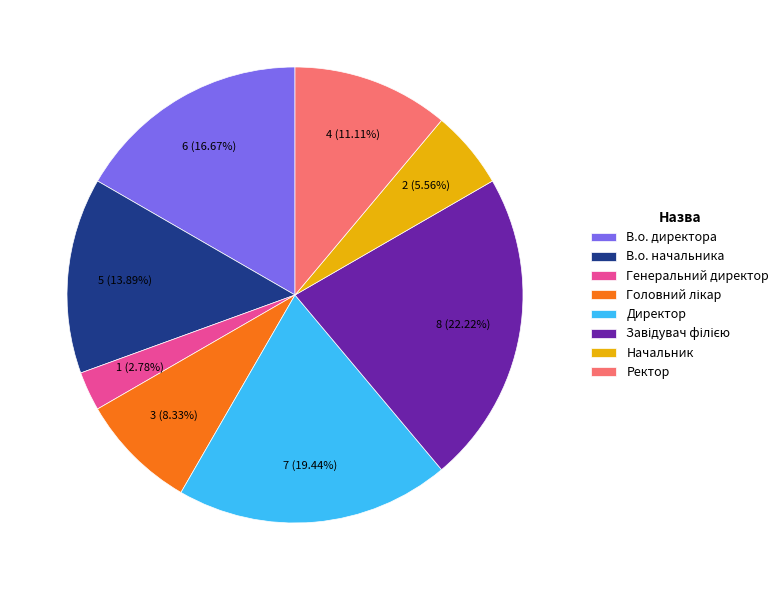

Do В.о. начальника and Генеральний директор together represent more than half of the pie?

No